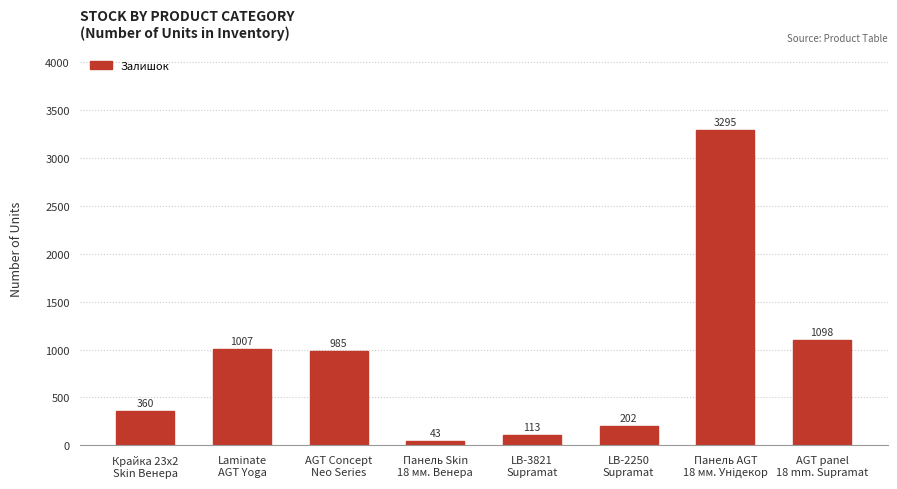

How many values are below 985?

4